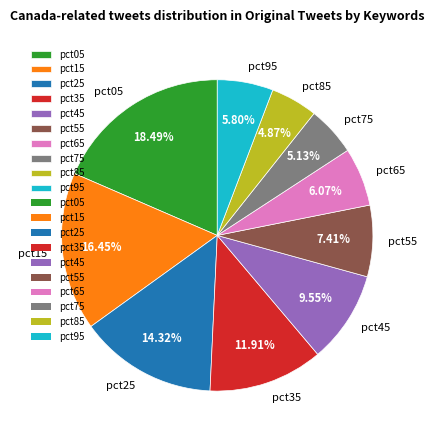

Does pct45 represent more than half of the total?

No